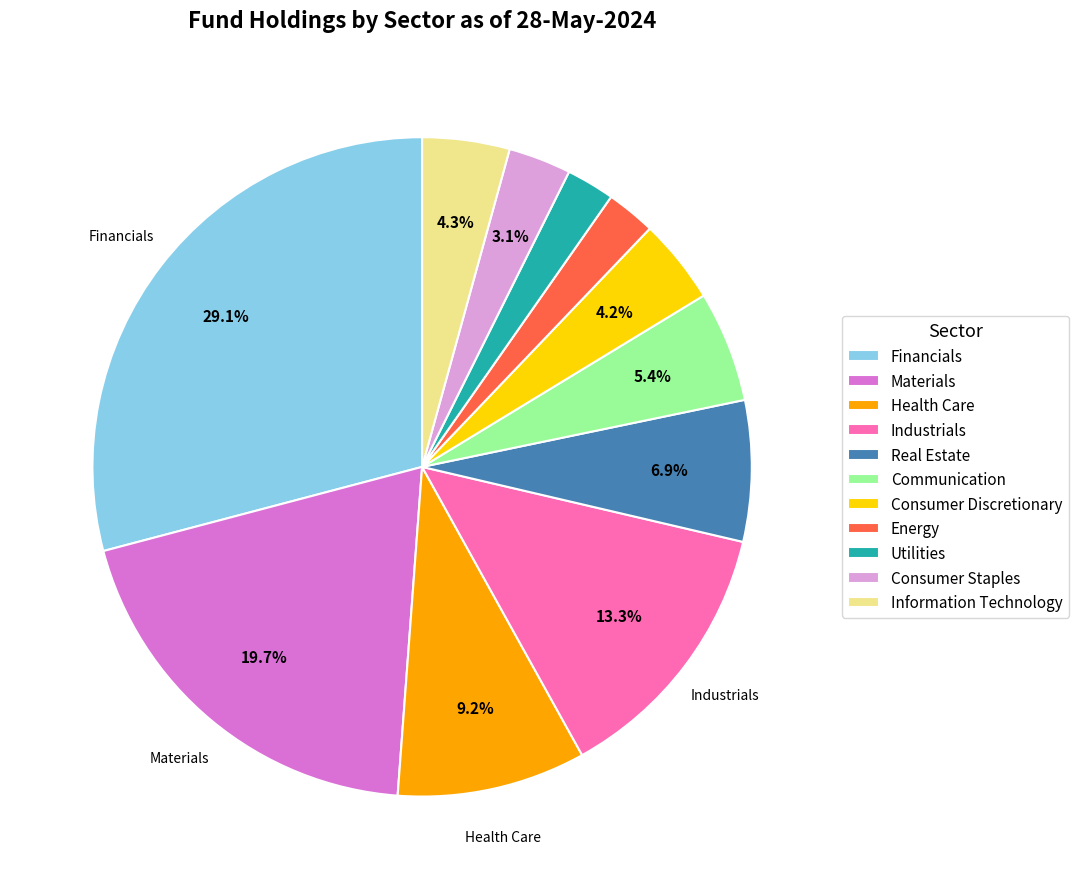

What percentage is the Health Care slice, to the nearest percent?

9%